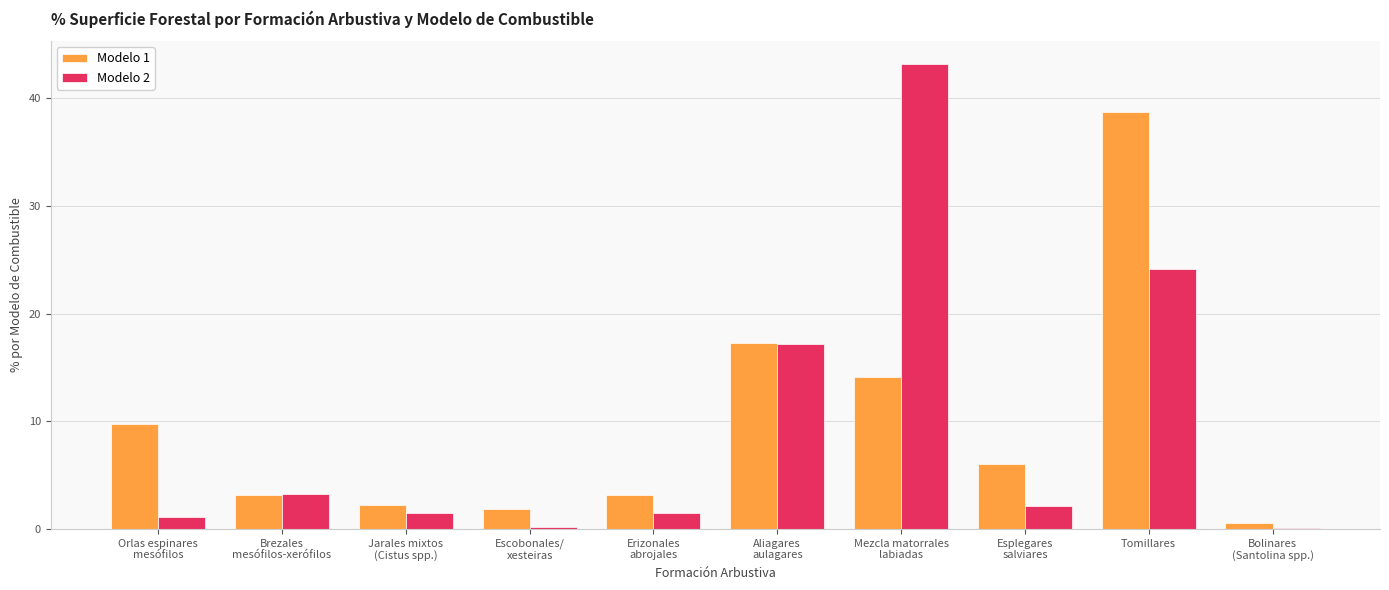

What are all the series names shown in the legend?

Modelo 1, Modelo 2